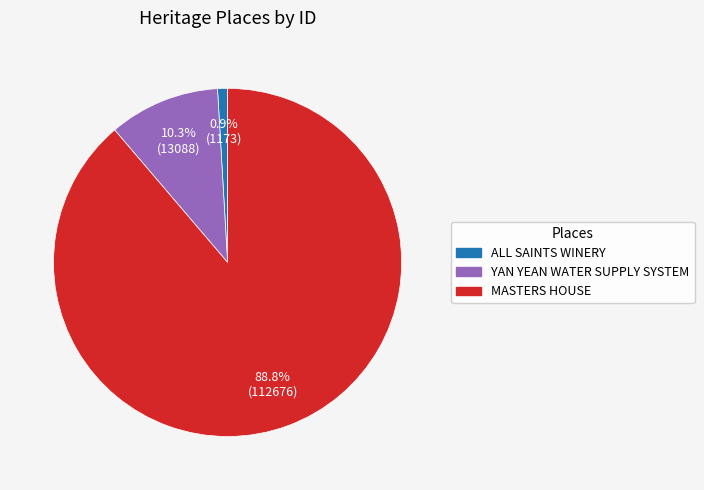

Count the number of slices in the pie.

3